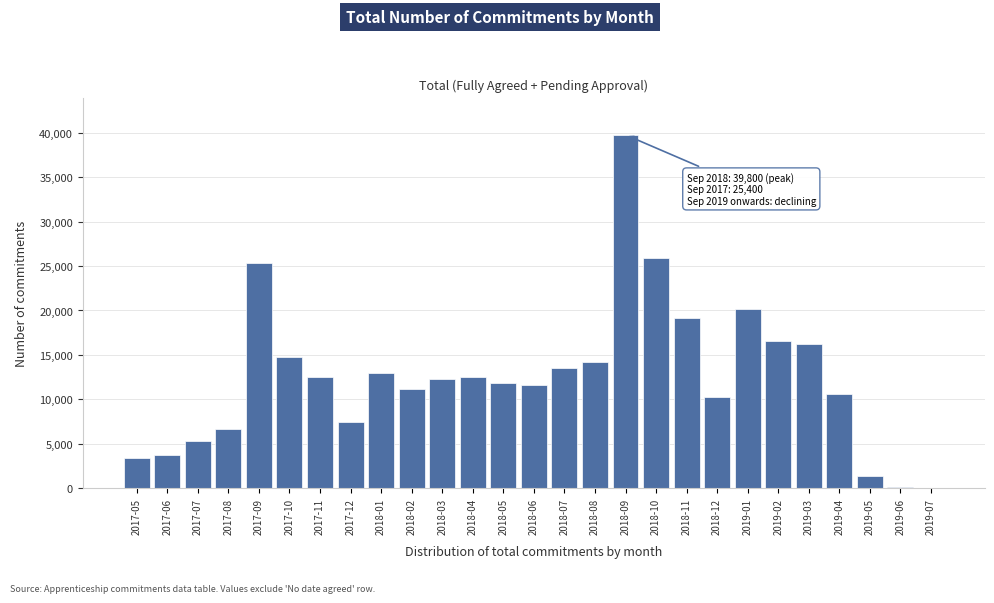

Is it true that the value at 2017-11 is 12500?

True